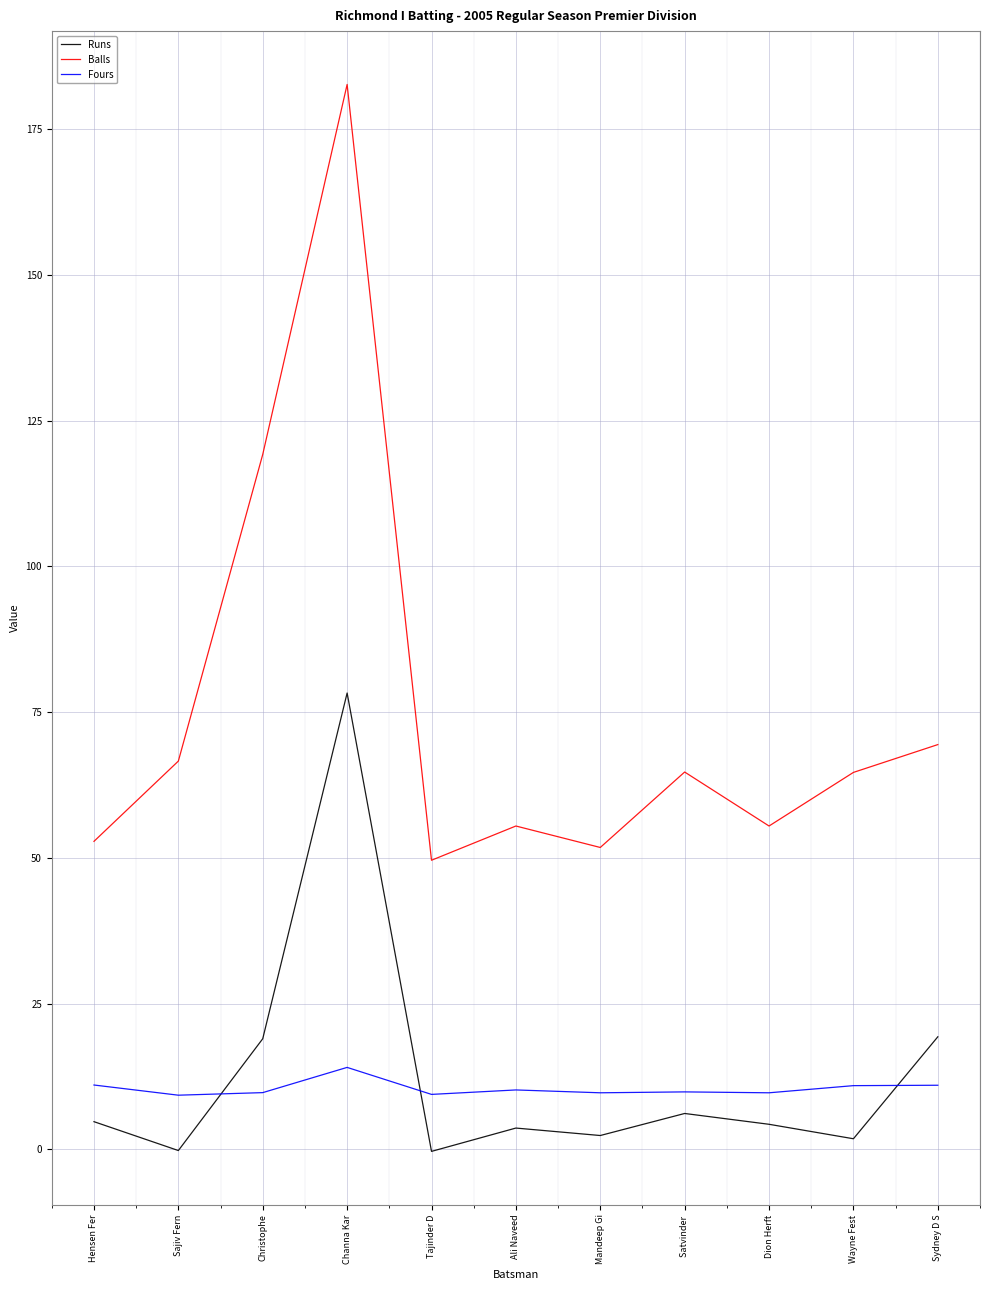

The value of Balls at Tajinder D is 14.7. True or false?

False